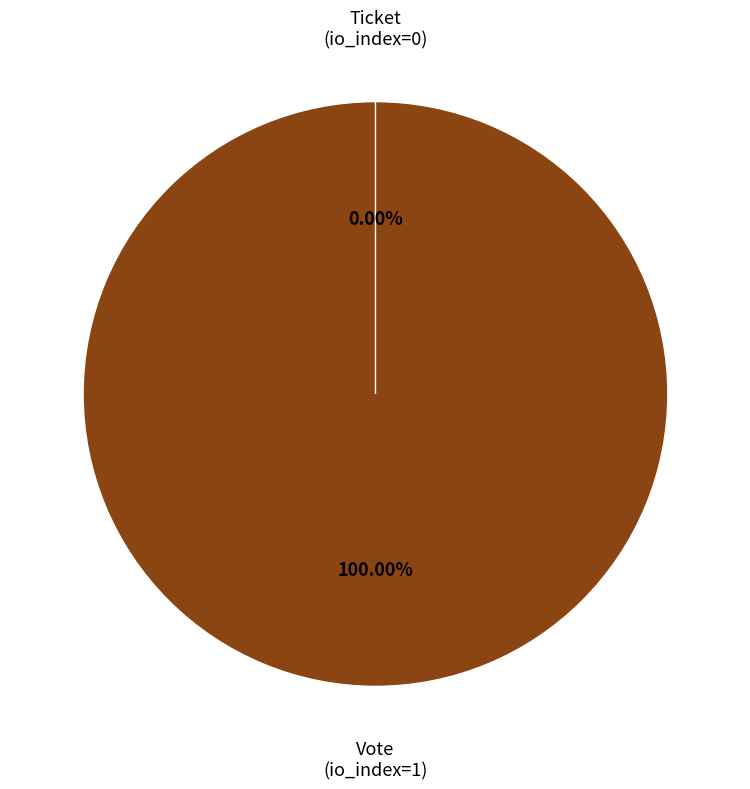

What is the largest slice in the pie chart?

Vote (io_index=1)